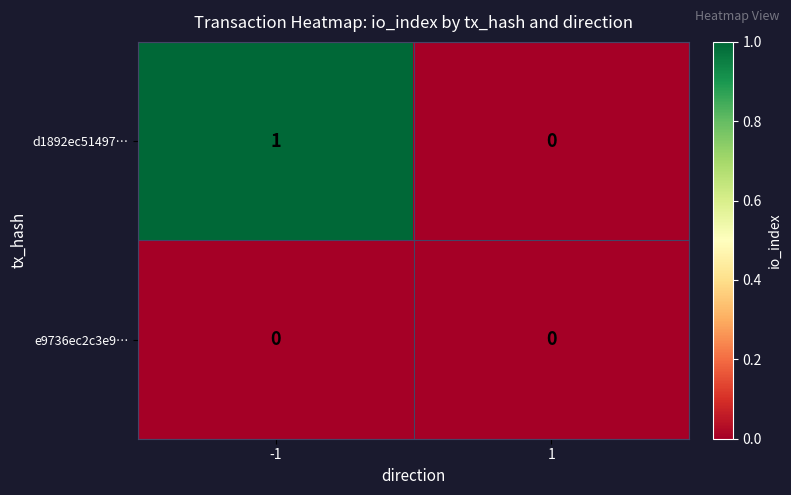

Which series changed the most between -1 and 1?

d1892ec51497…